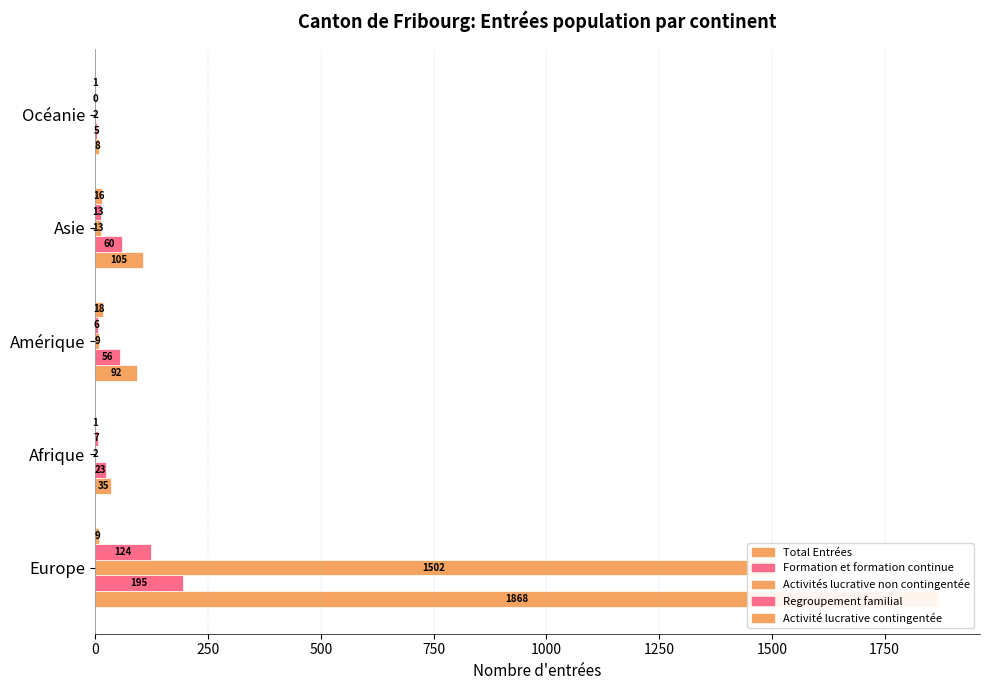

What is the greatest value displayed?

1868